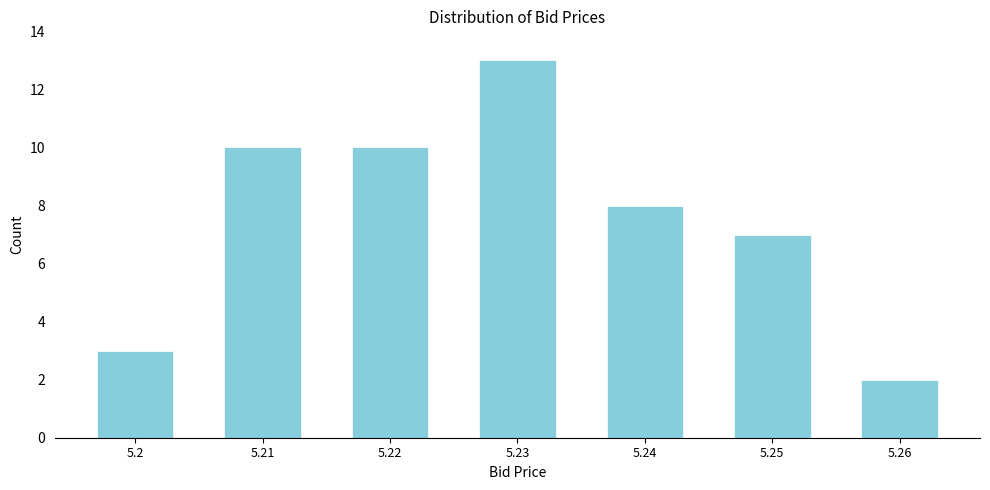

Reading right to left, extract all data points from this chart.

2	7	8	13	10	10	3